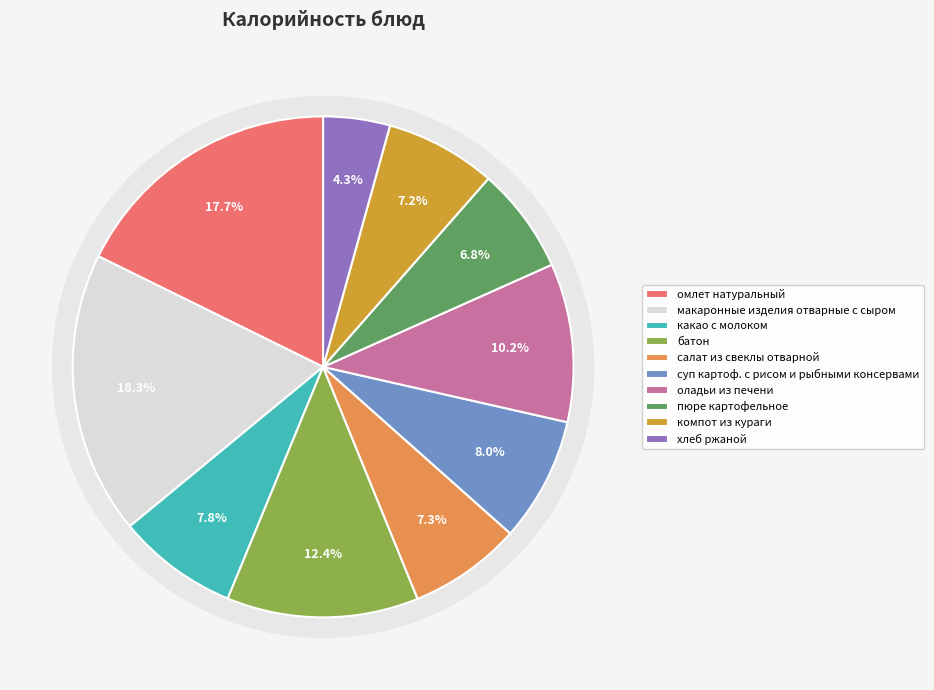

To the nearest percent, what is the difference between the largest and smallest slice percentages?

14%